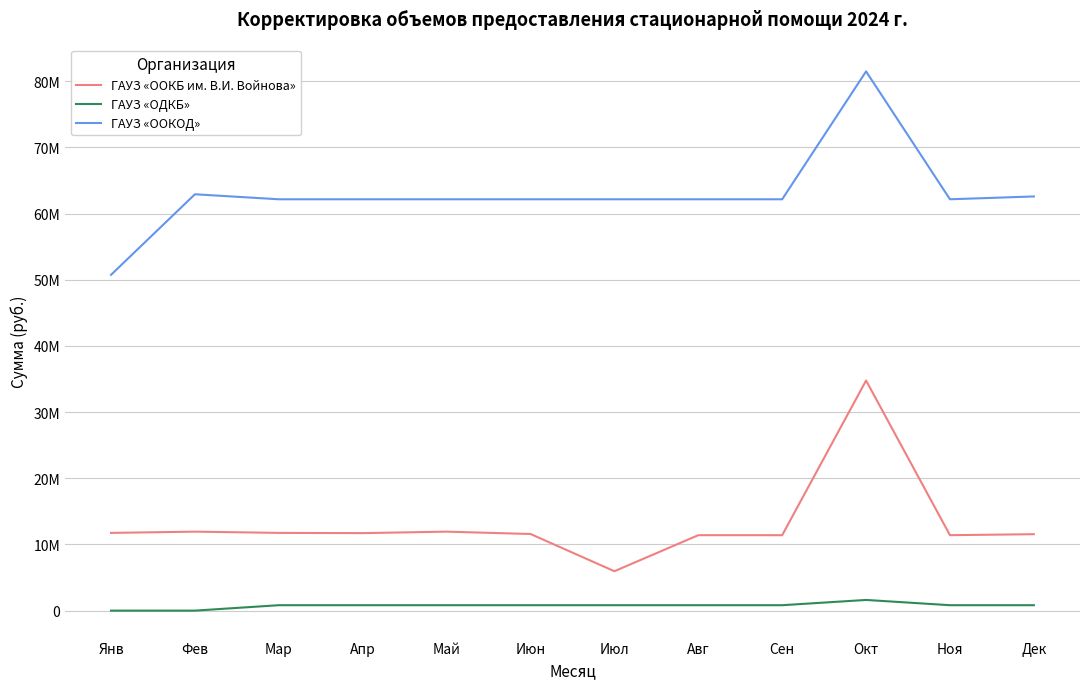

Is this an area chart (filled region under the line)?

No